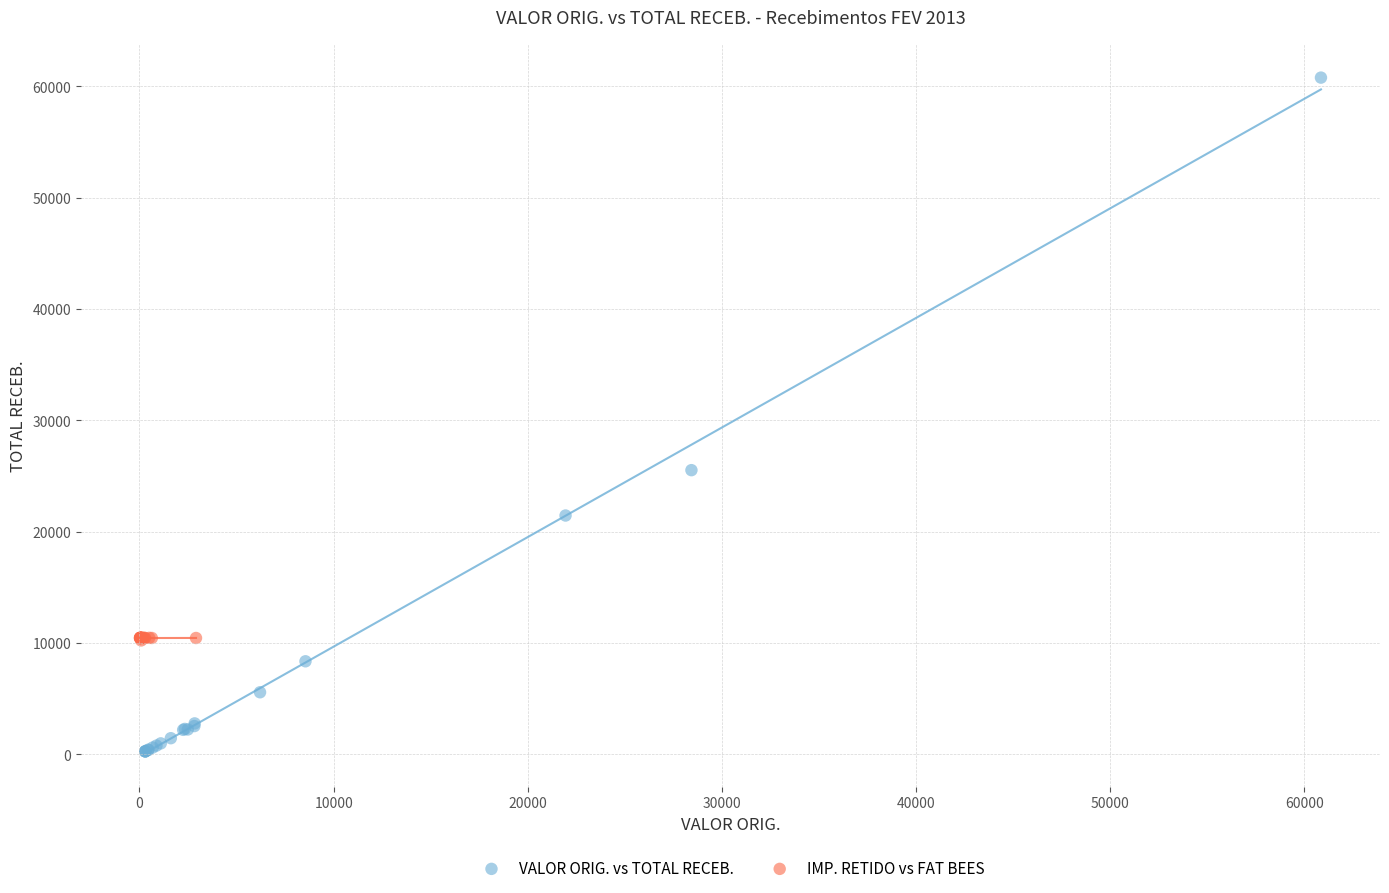

What are all the series names shown in the legend?

VALOR ORIG. vs TOTAL RECEB., IMP. RETIDO vs FAT BEES